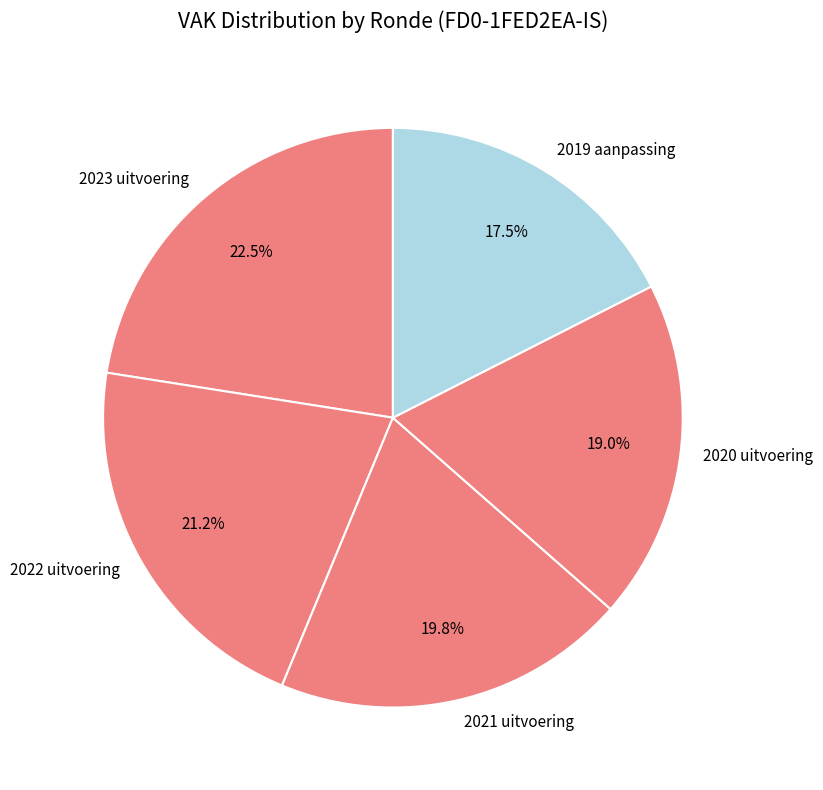

Rank the categories by value from highest to lowest.

2023 uitvoering, 2022 uitvoering, 2021 uitvoering, 2020 uitvoering, 2019 aanpassing